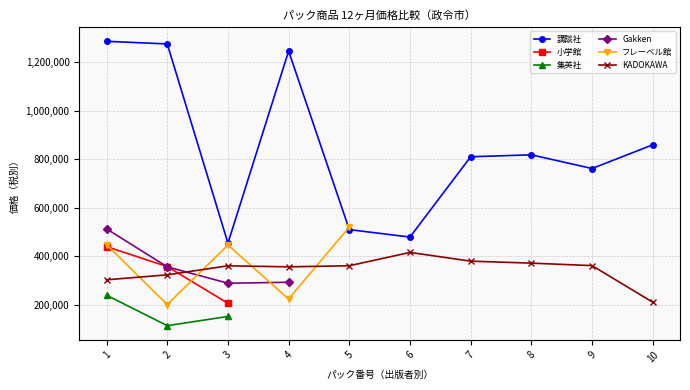

Is the value of 小学館 at 1 greater than the value of Gakken at 9?

No